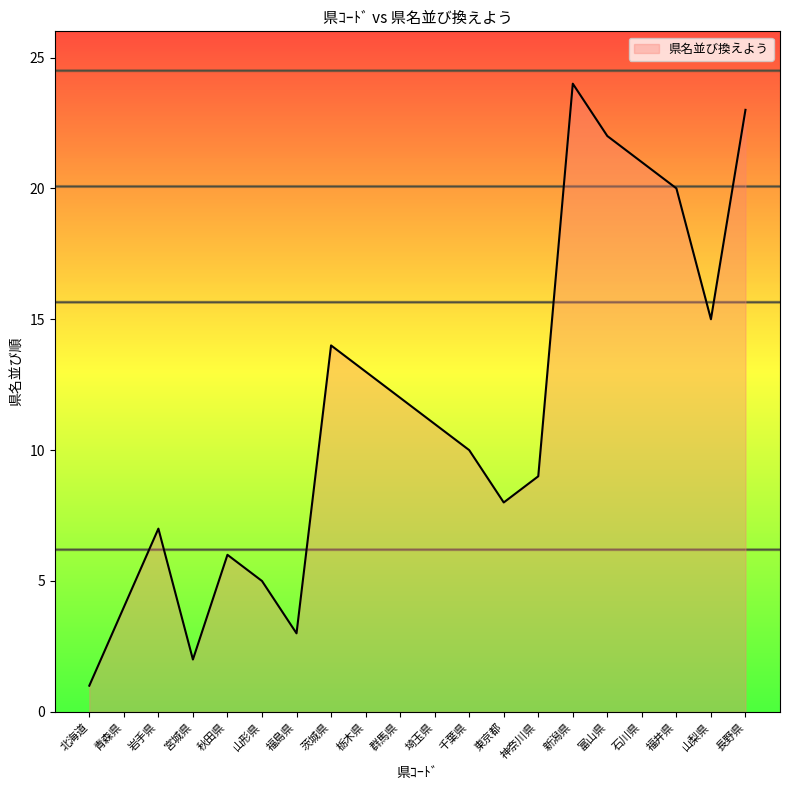

At which category does the data reach its first local peak?

岩手県